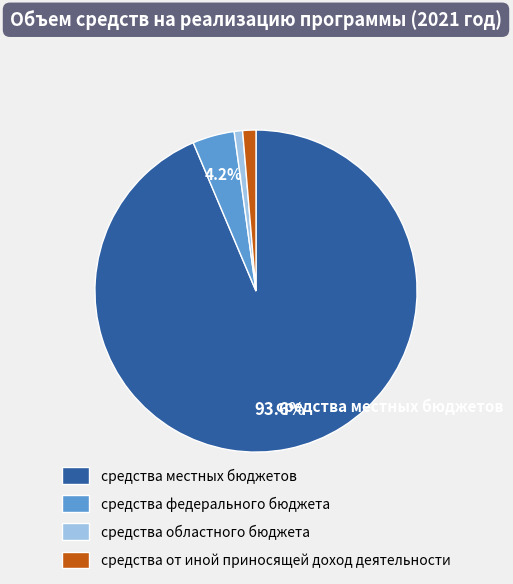

What is the largest slice in the pie chart?

средства местных бюджетов